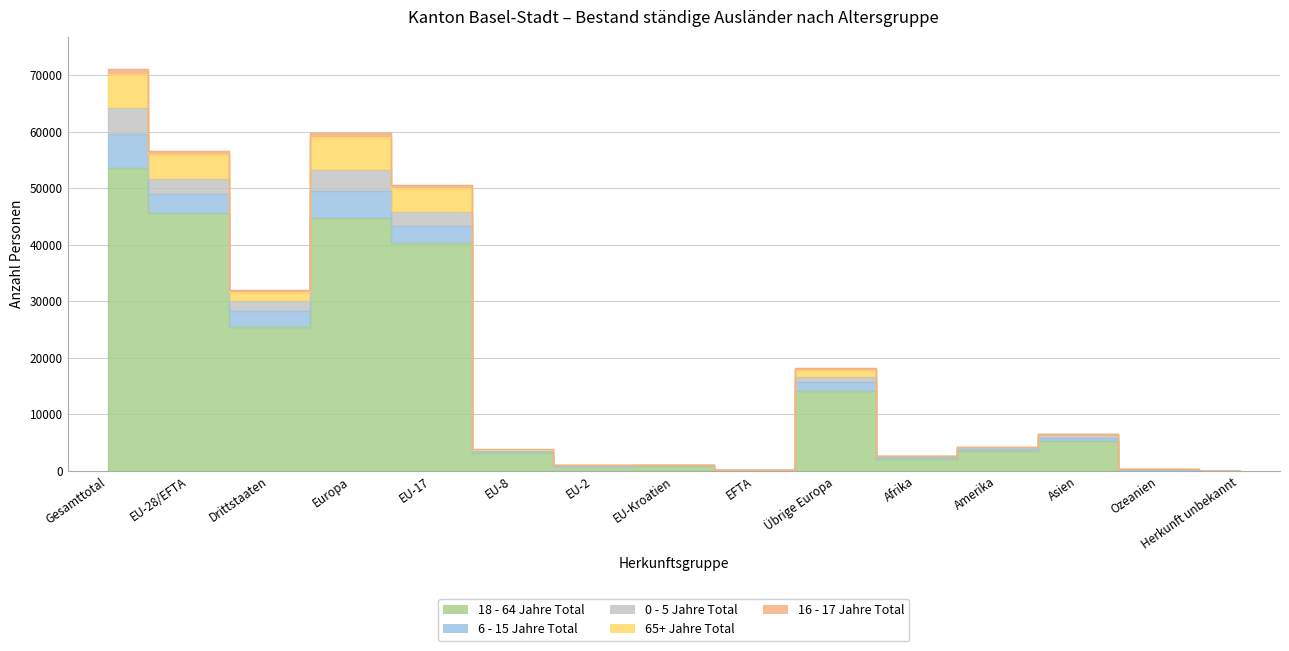

Rank the categories by 0 - 5 Jahre Total value from lowest to highest.

Herkunft unbekannt, EFTA, Ozeanien, EU-2, EU-Kroatien, Afrika, EU-8, Amerika, Asien, Übrige Europa, Drittstaaten, EU-17, EU-28/EFTA, Europa, Gesamttotal